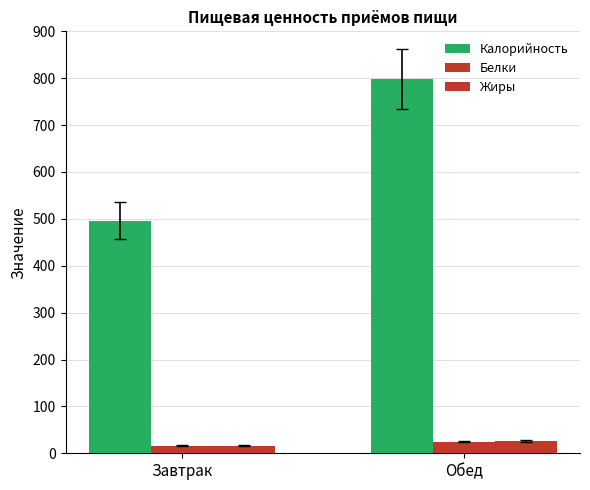

How many categories are shown in the chart?

2